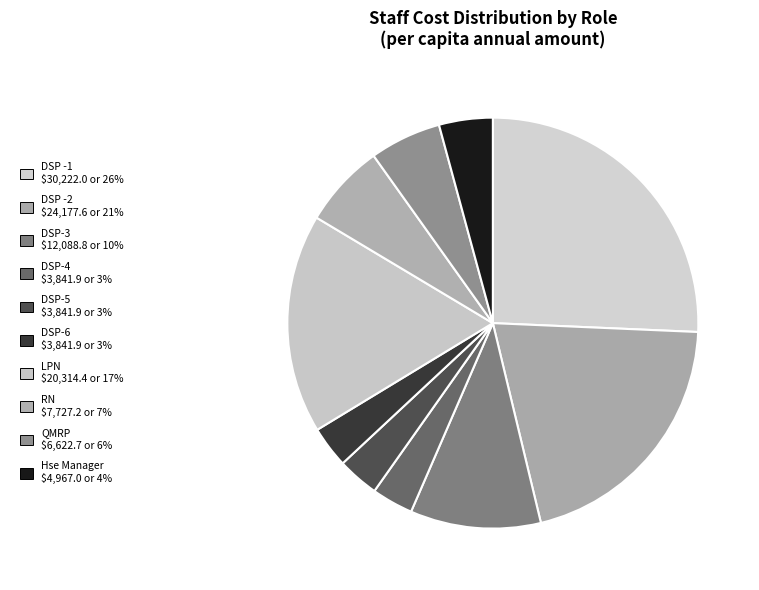

What percentage do DSP -1 and DSP-5 together represent?

29.0%